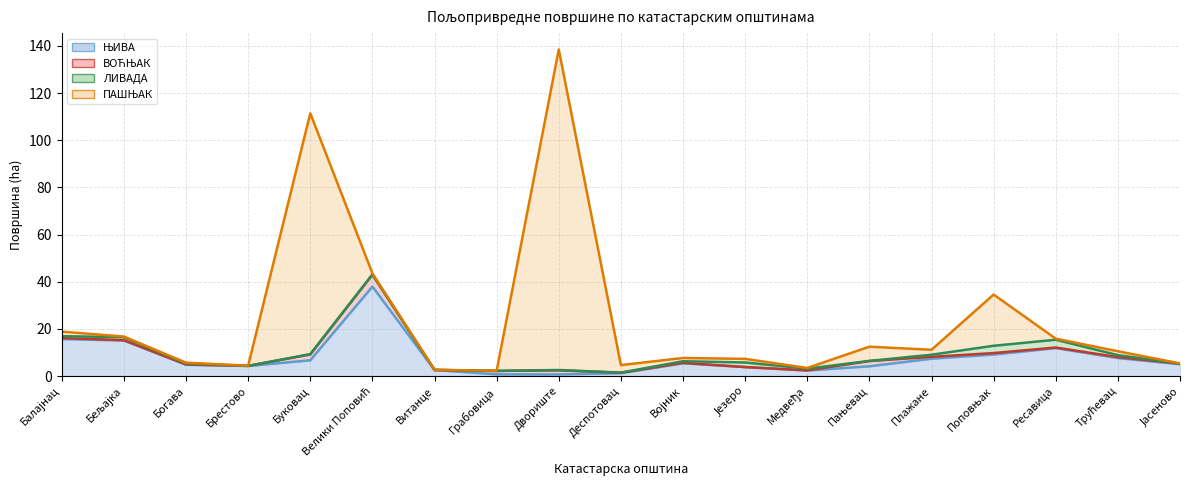

What is the label of the 2nd point from the left?

Бељајка